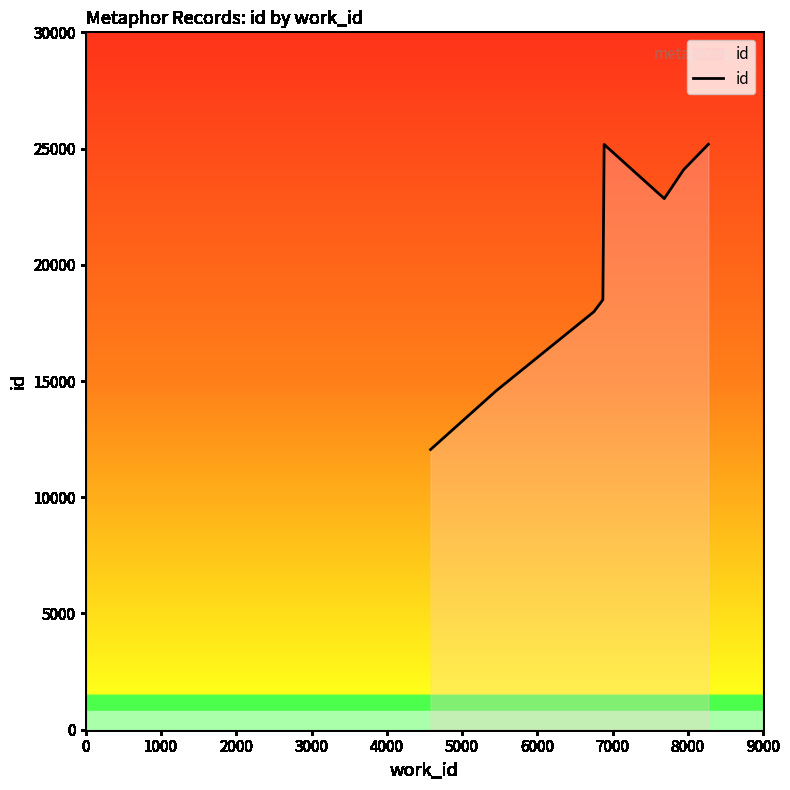

True or false: the data has more than 1 interior local peaks.

False